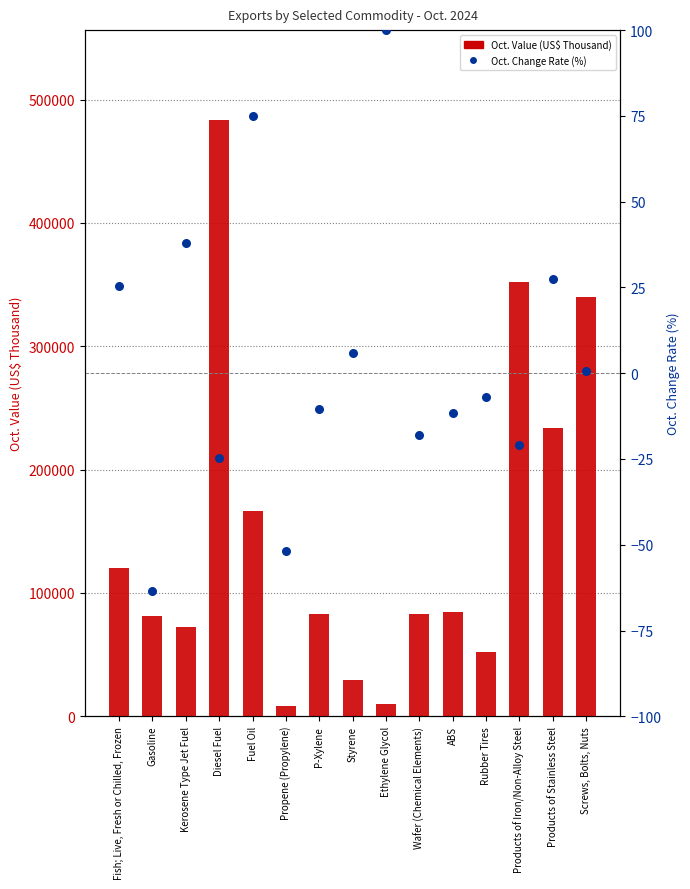

What are all the series names shown in the legend?

Oct. Value (US$ Thousand), Oct. Change Rate (%)